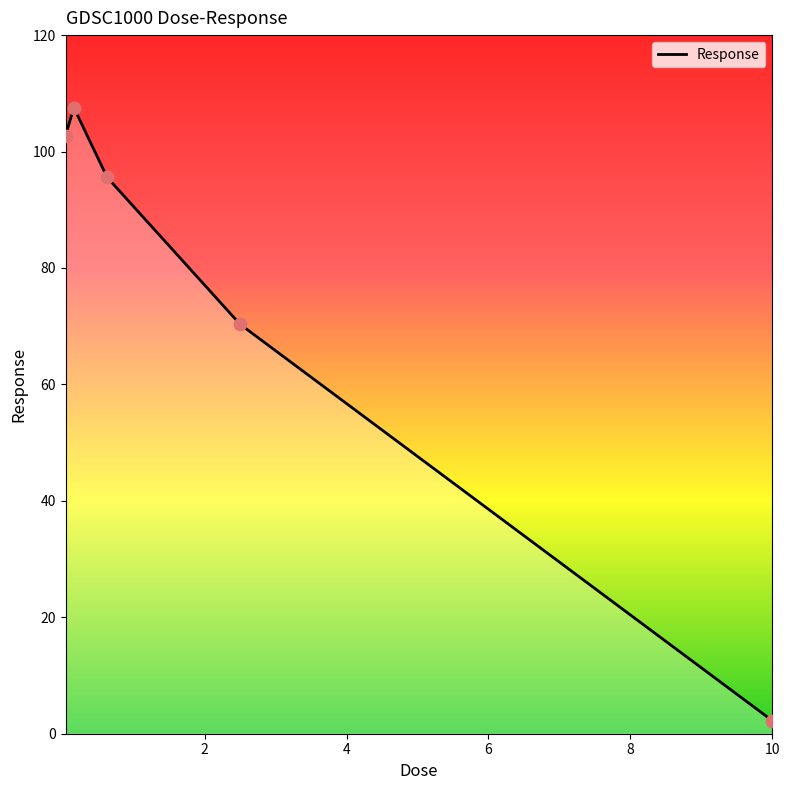

What is the average value?

75.7